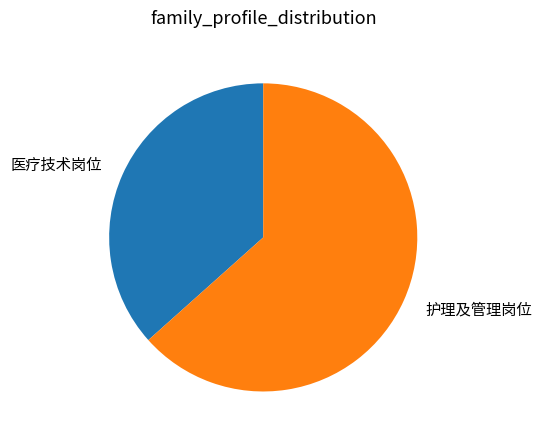

Is there a majority slice in this chart?

Yes